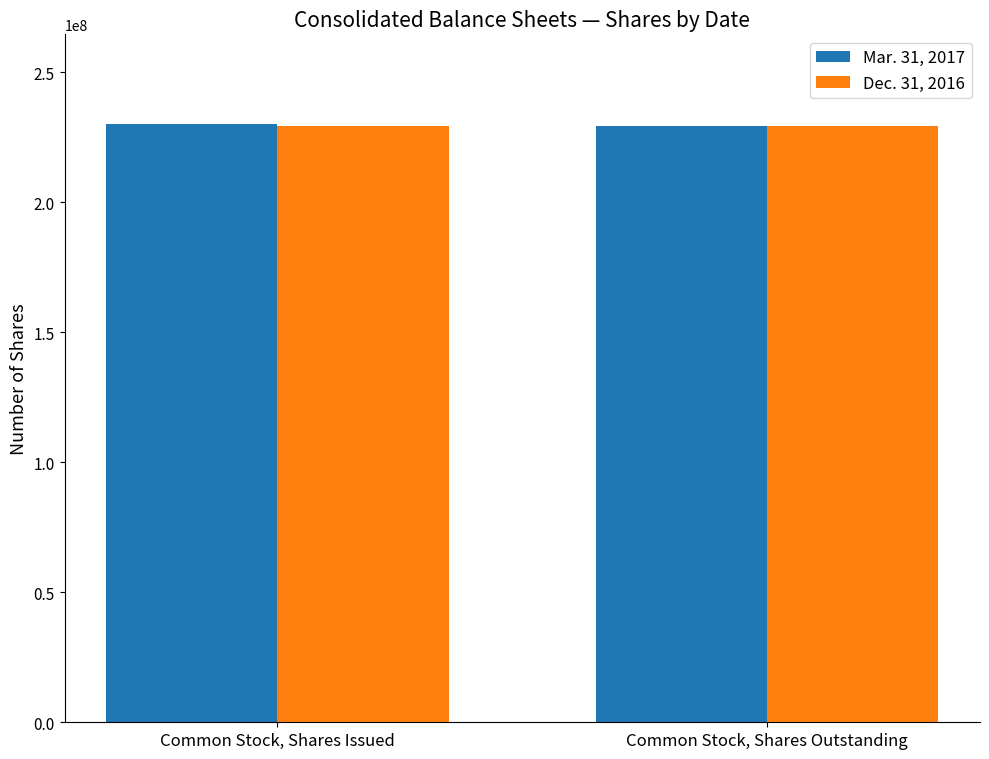

How many groups of bars are there?

2